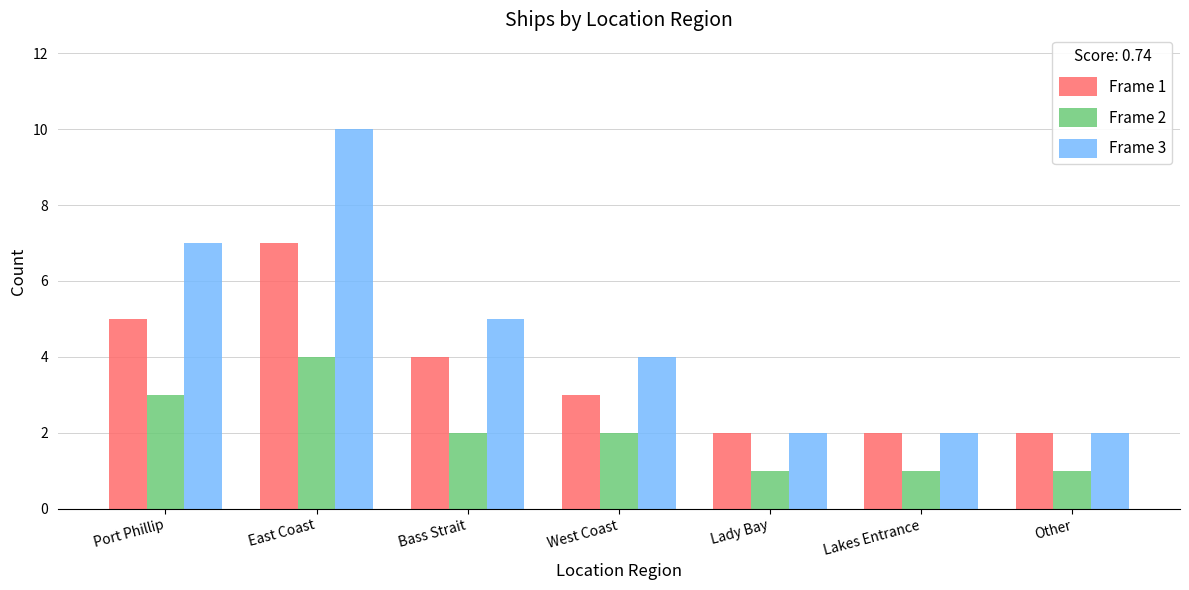

What are all the series names shown in the legend?

Frame 1, Frame 2, Frame 3